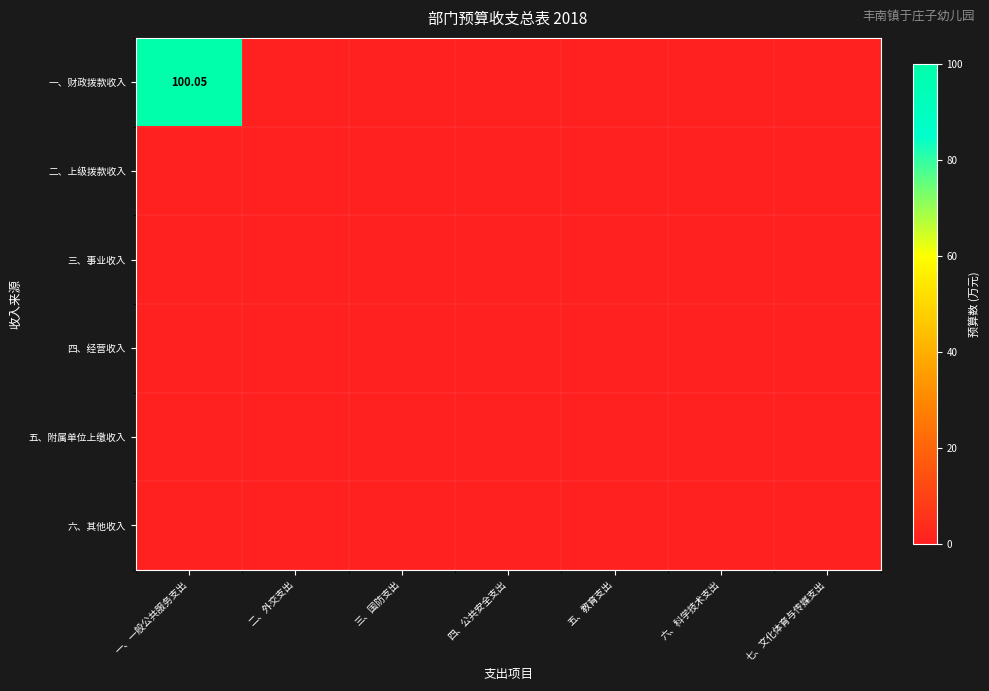

Rank the series at 四、公共安全支出 from lowest to highest value.

一、财政拨款收入, 二、上级拨款收入, 三、事业收入, 四、经营收入, 五、附属单位上缴收入, 六、其他收入